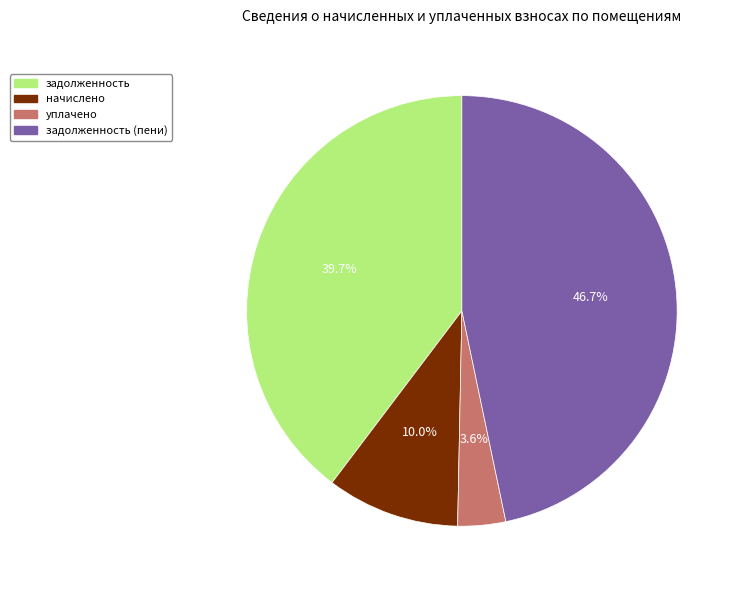

Is there any slice that represents more than half of the pie?

No